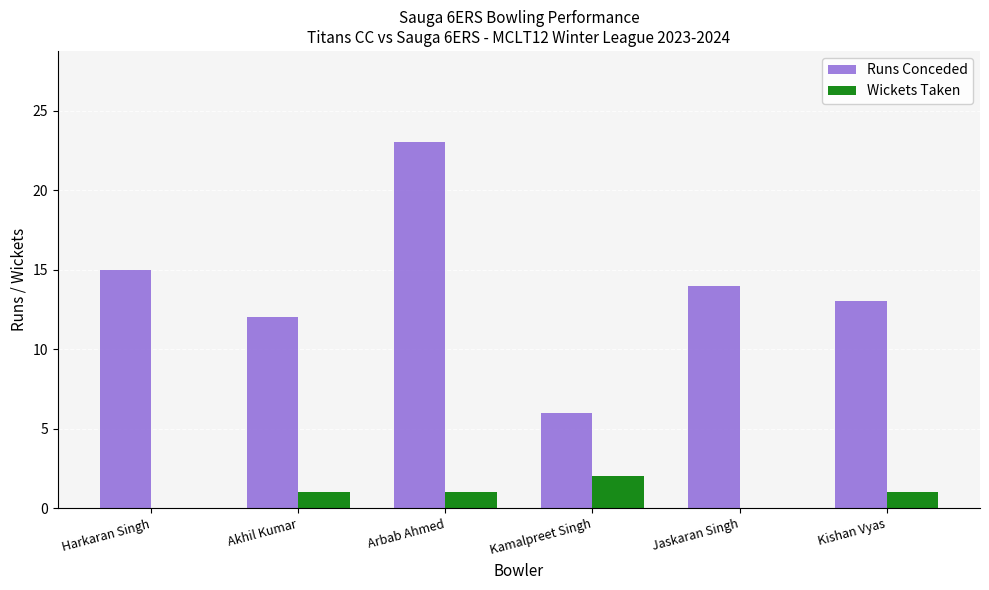

How many categories are shown in the chart?

6